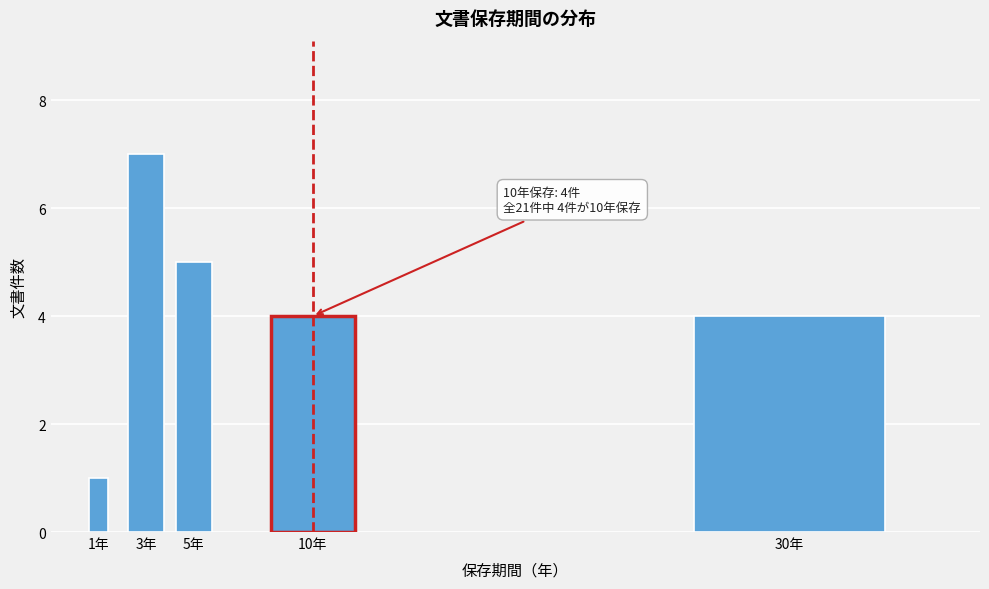

Reading left to right, extract all data points from this chart.

1	7	5	4	4